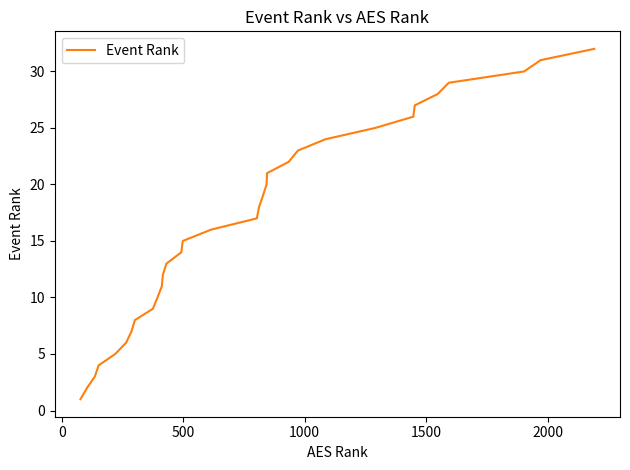

What is the sum of all values?

528